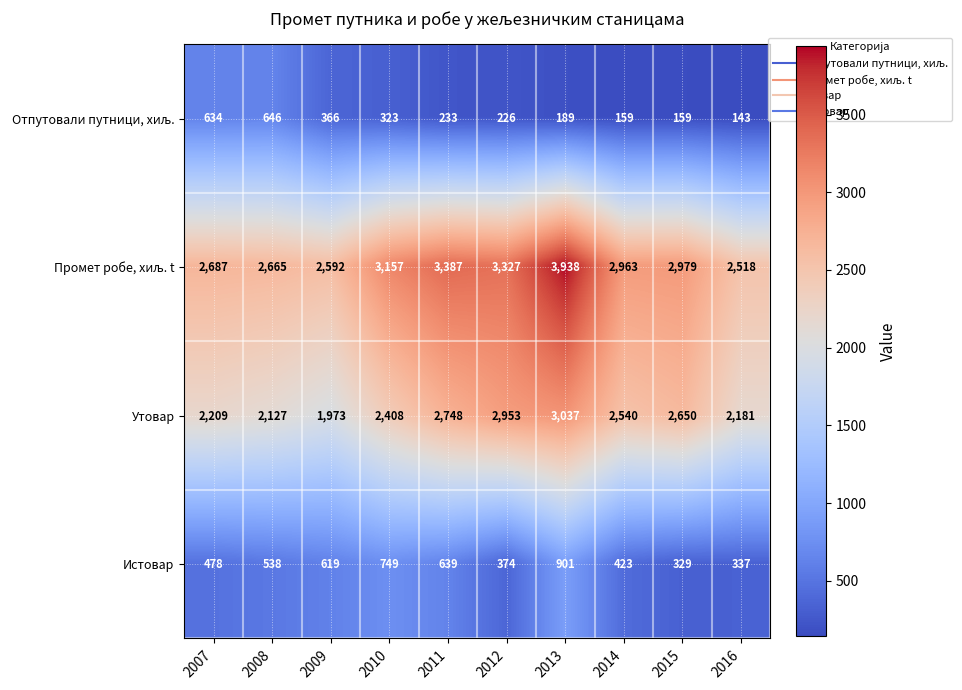

At which category is the sum across all series the highest?

2013